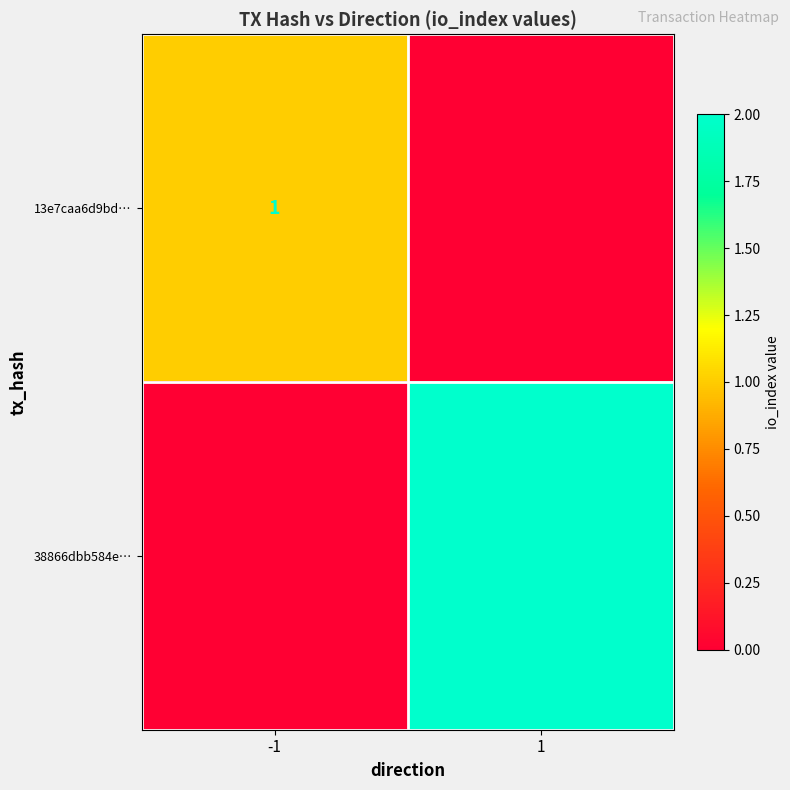

At which category does the chart reach its minimum across all series?

1